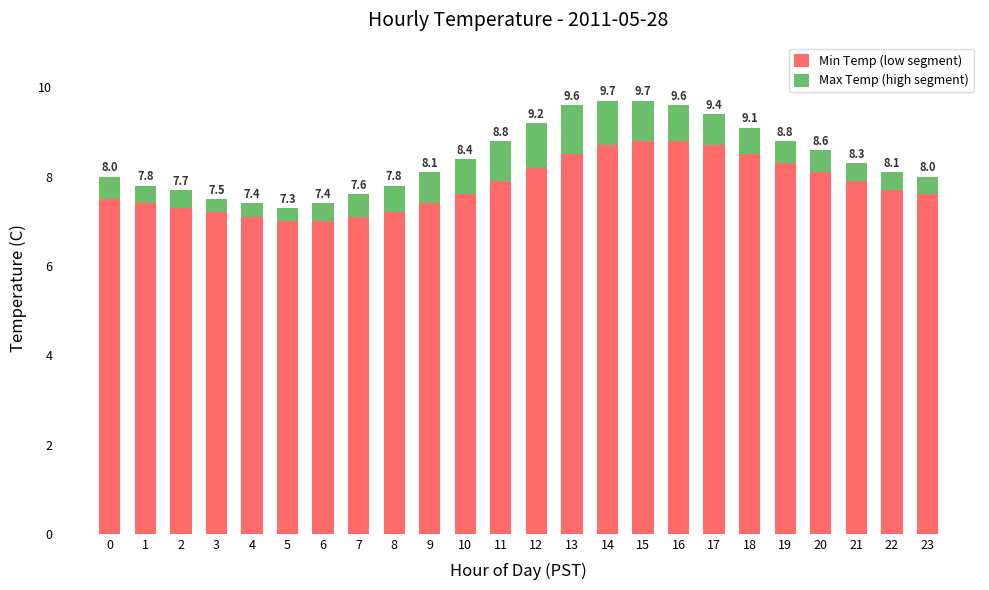

Which has a higher value, 9 or 21?

21